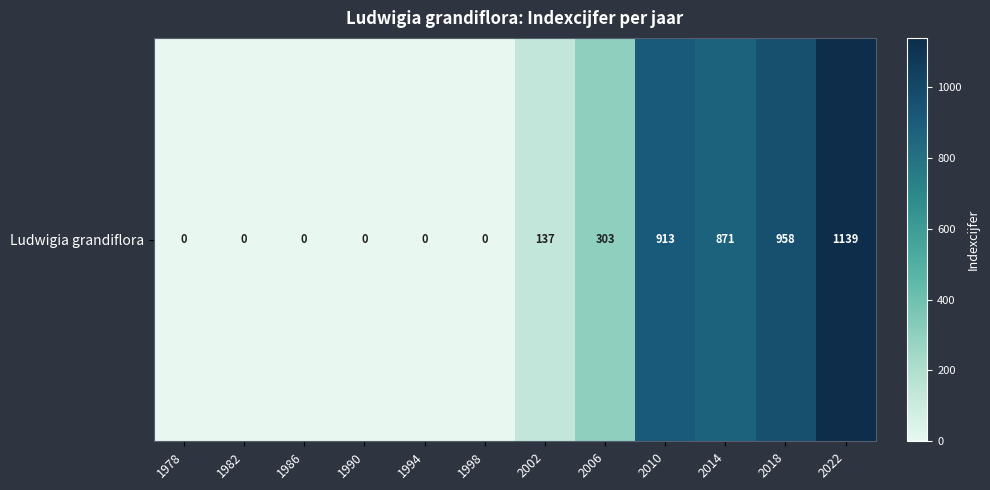

Reading left to right, what are all the values shown in this chart?

1978=0	1982=0	1986=0	1990=0	1994=0	1998=0	2002=137	2006=303	2010=913	2014=871	2018=958	2022=1139